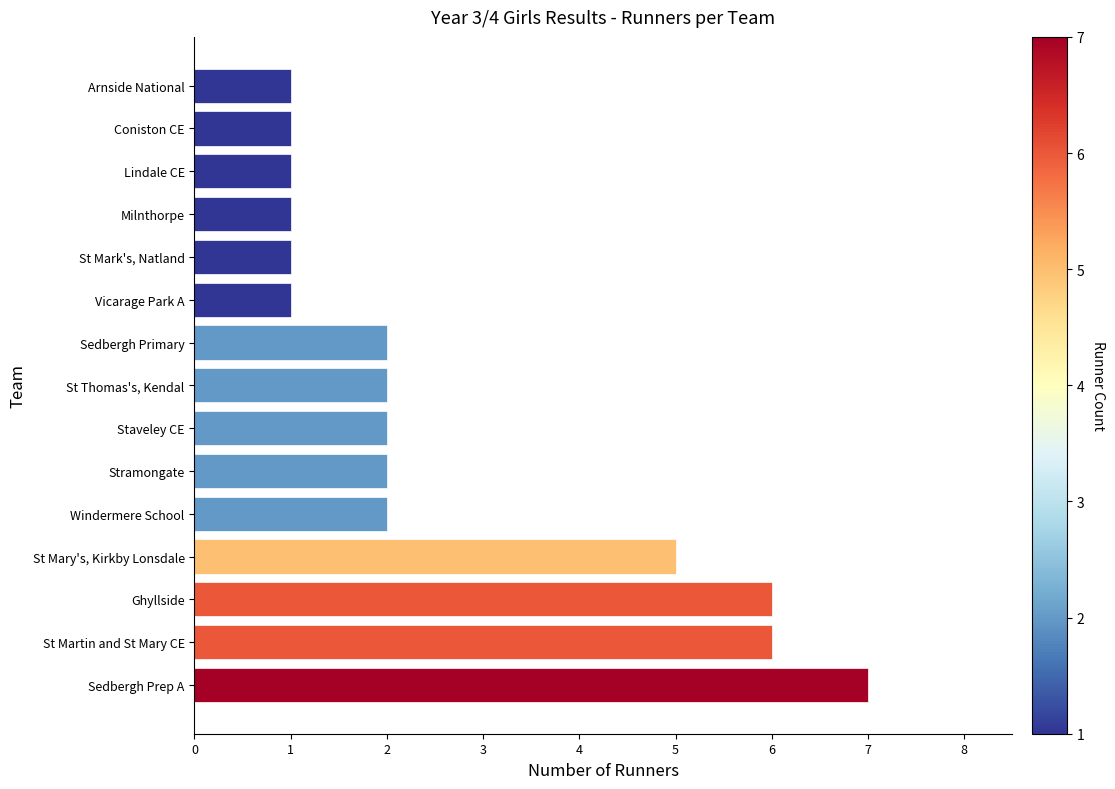

How many data points does each series have?

15